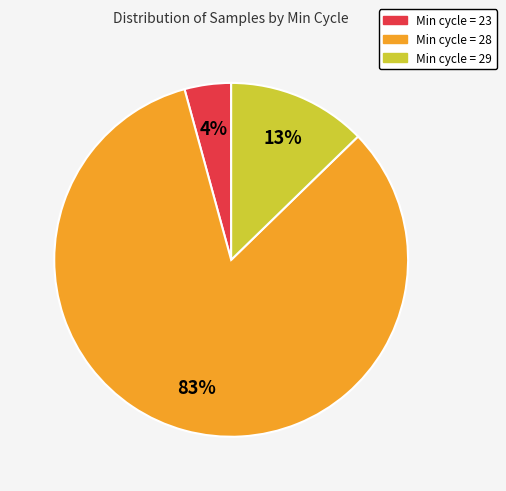

Which category has the biggest portion of the pie?

Min cycle = 28